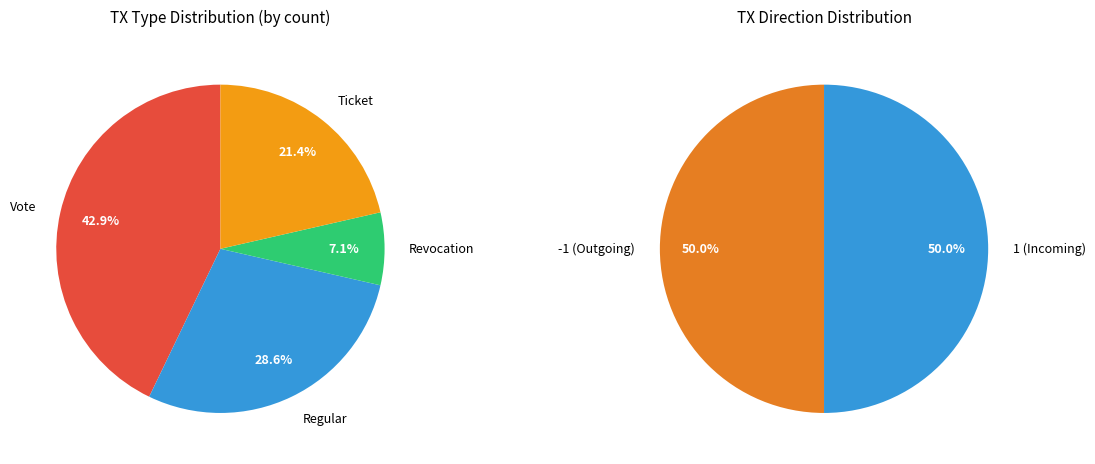

To the nearest percent, what portion does Regular represent?

29%